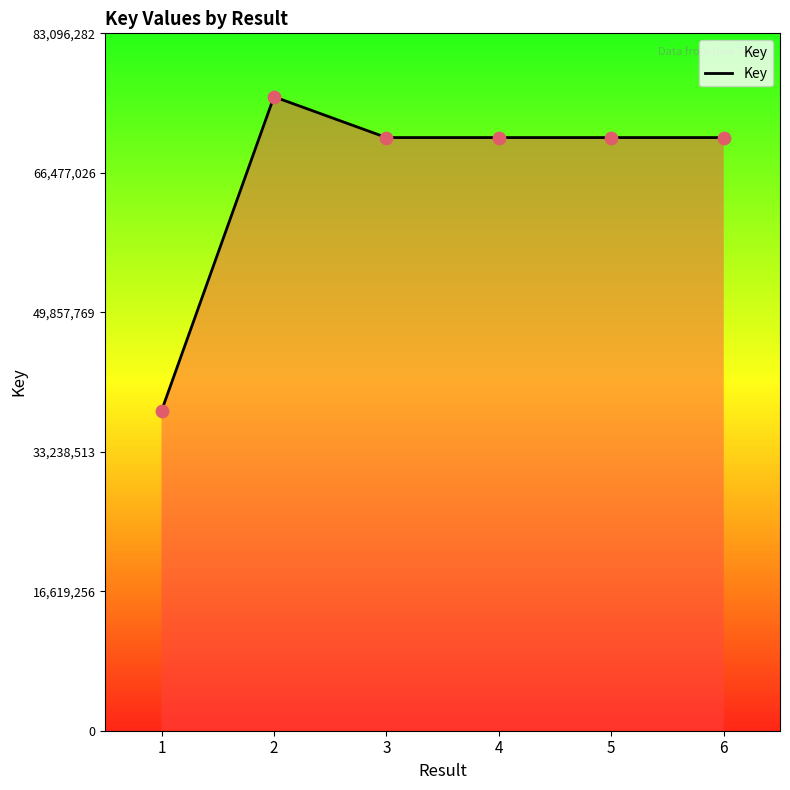

Approximately how many times larger is the value at 2 compared to 6?

1.1